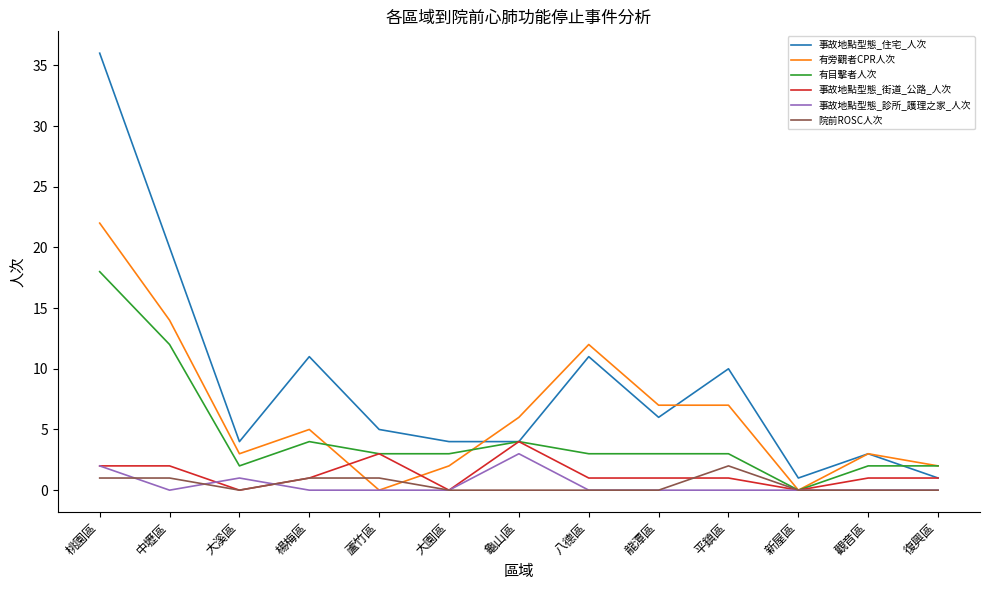

What is the spread (max minus min) of values at 平鎮區?

10